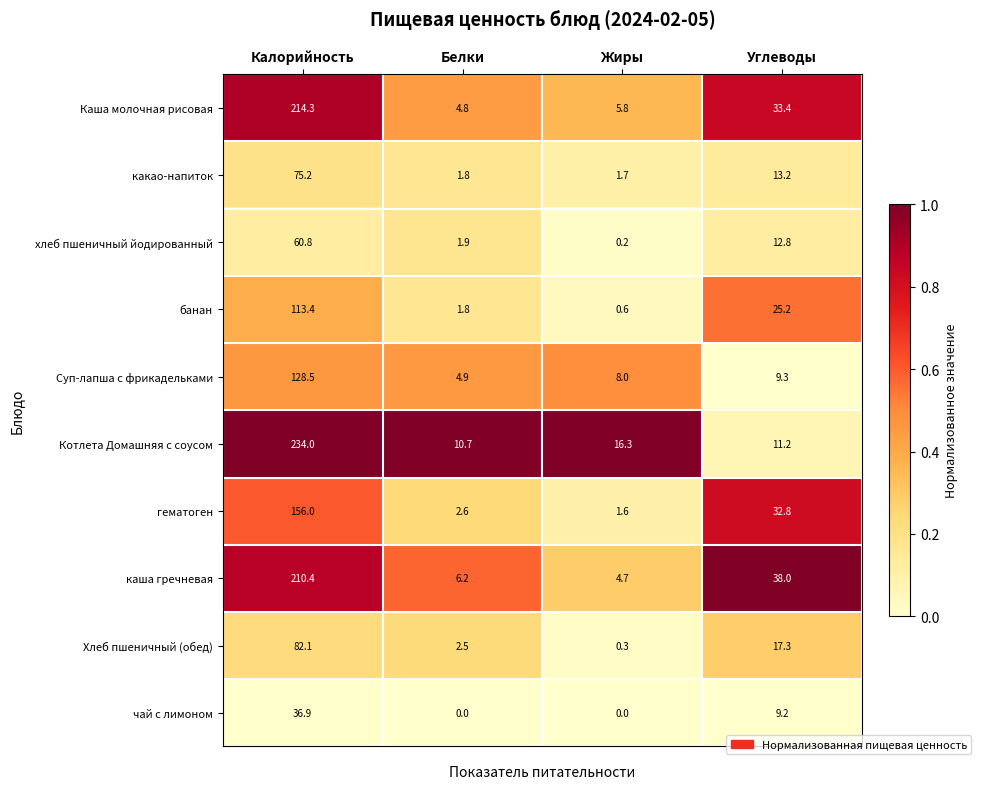

Which series has the widest spread of values?

Котлета Домашняя с соусом